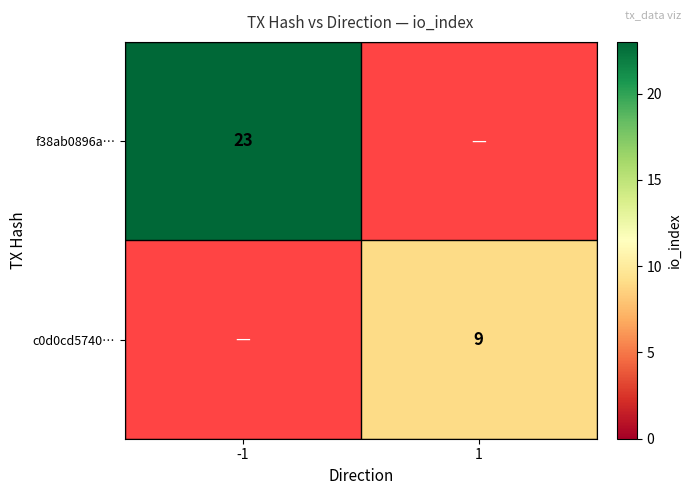

The value of f38ab0896a… at -1 is 12. True or false?

False